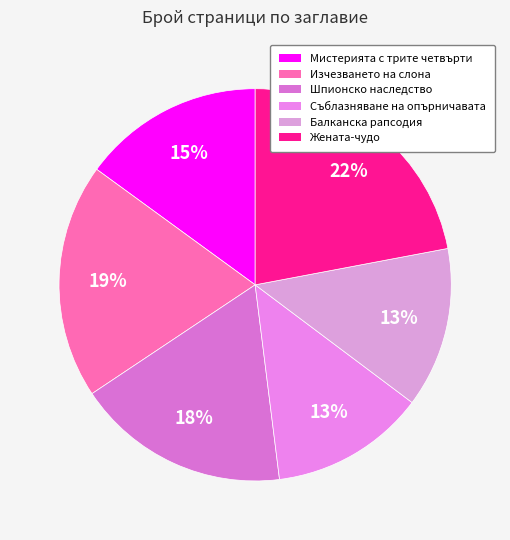

Which category has the smallest portion of the pie?

Съблазняване на опърничавата